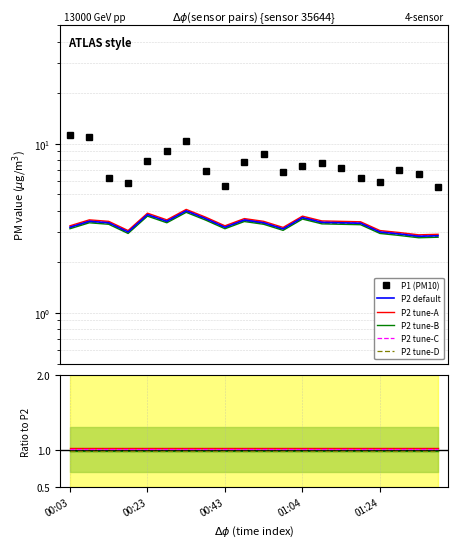

At which category is the sum across all series the highest?

00:03